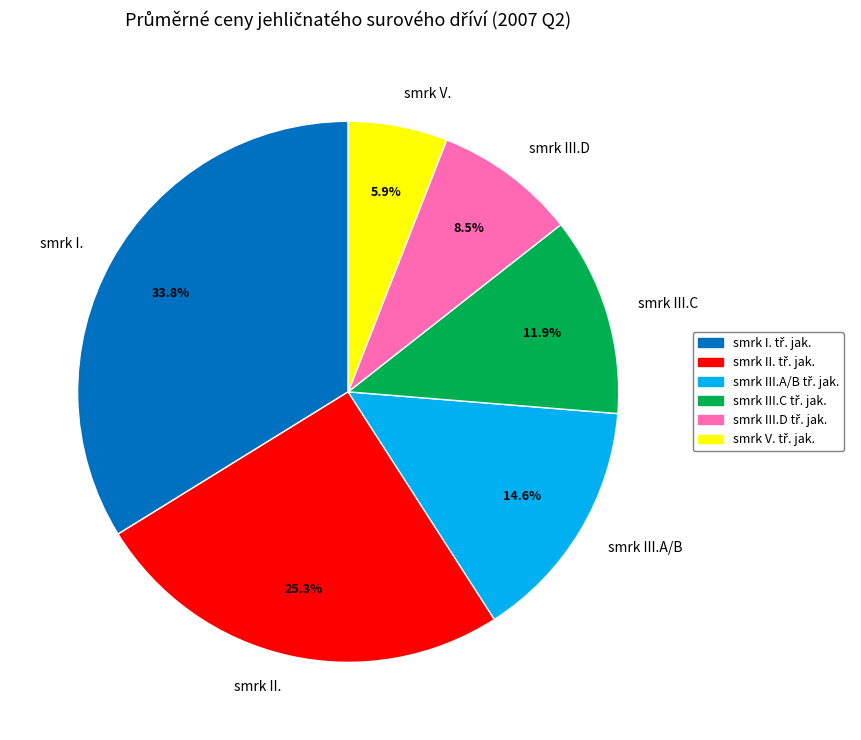

How many slices are in this pie chart?

6